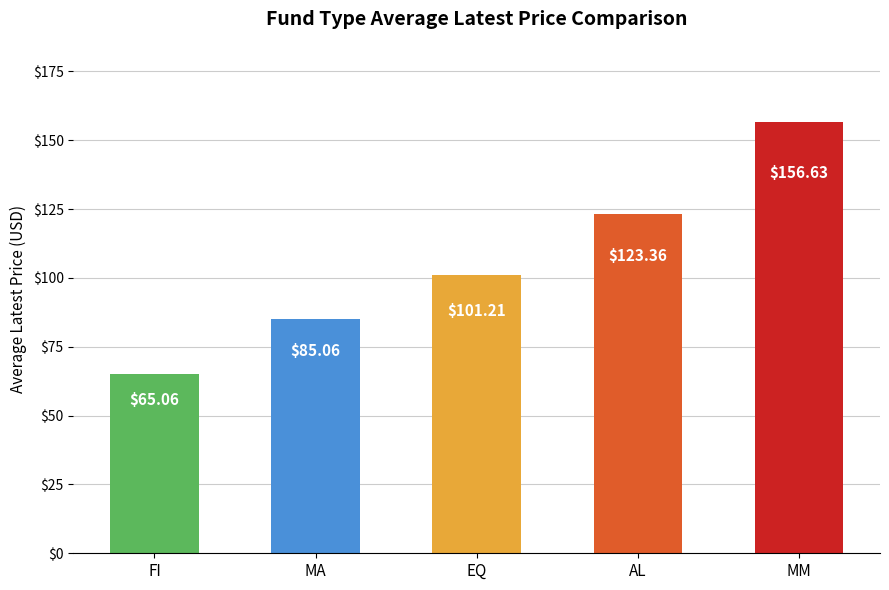

Reading left to right, list all the values displayed in this chart.

FI=65.1	MA=85.1	EQ=101.2	AL=123.4	MM=156.6